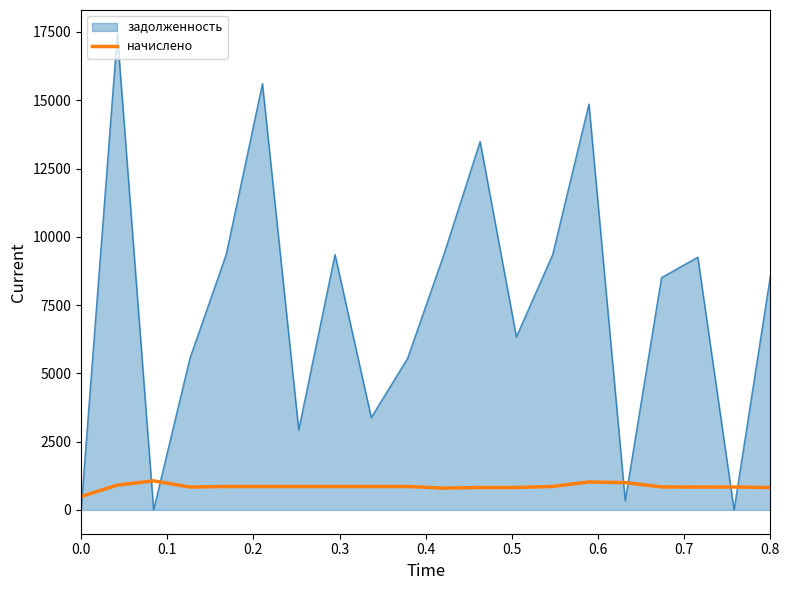

List the series in order of their peak value, lowest first.

начислено, задолженность